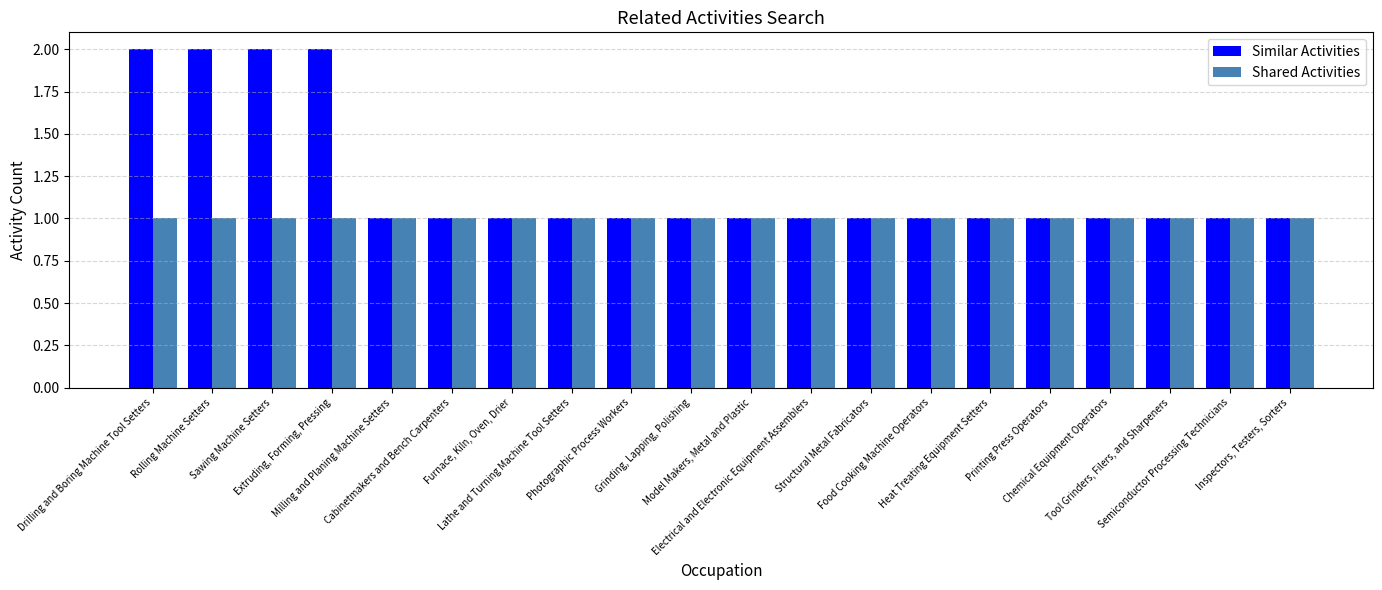

Count the Similar Activities values in the range 1 to 2.

20